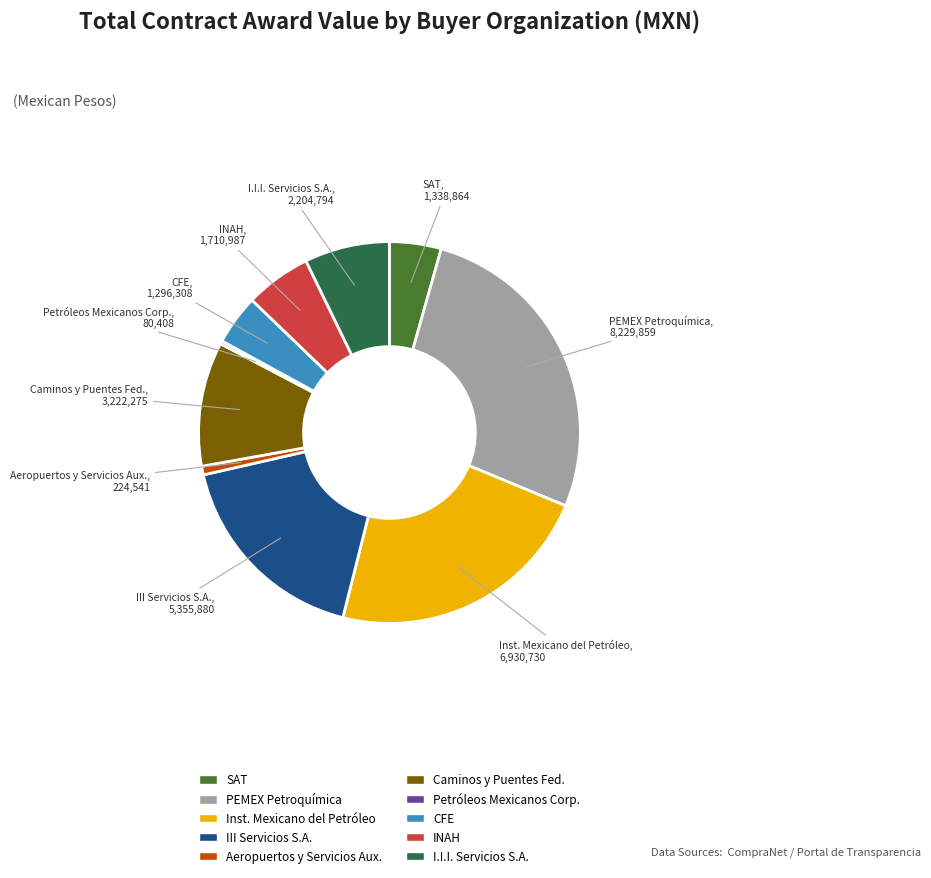

Does any single category account for the majority?

No